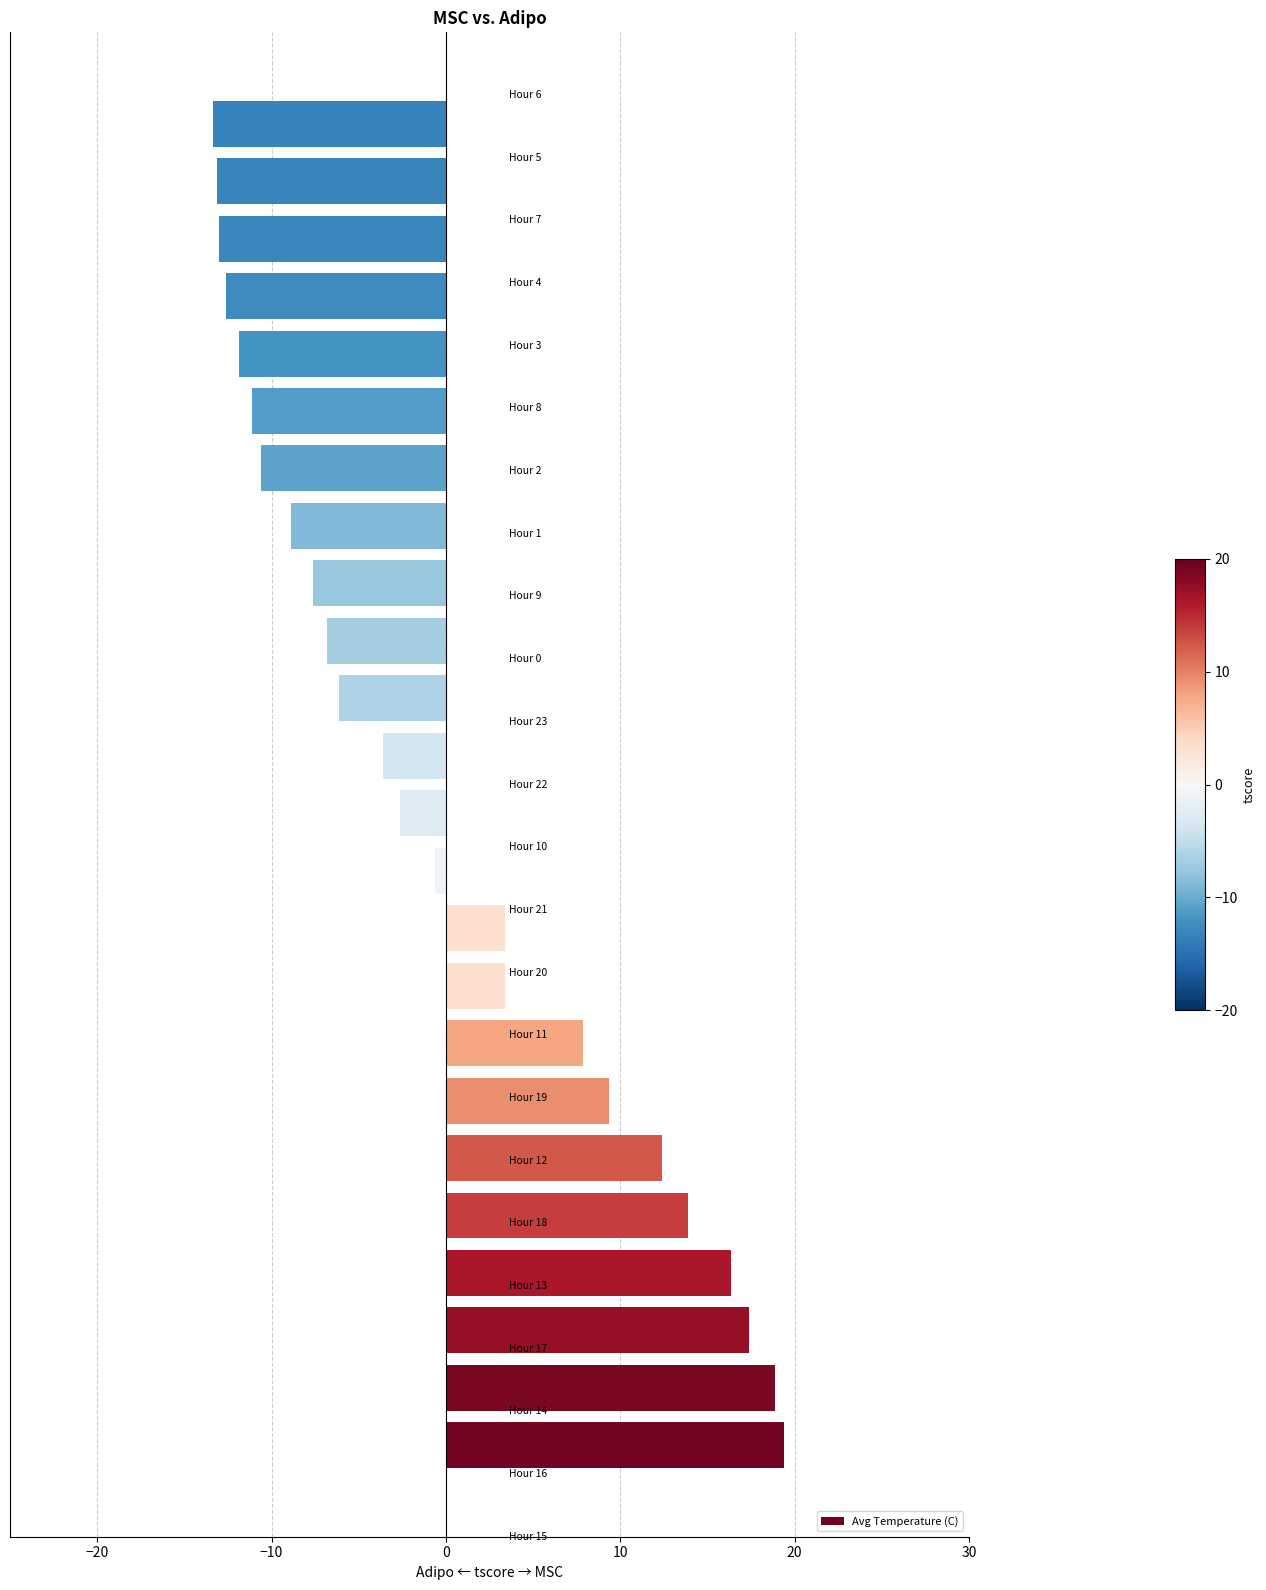

Are the bars grouped side by side (vs. stacked)?

No